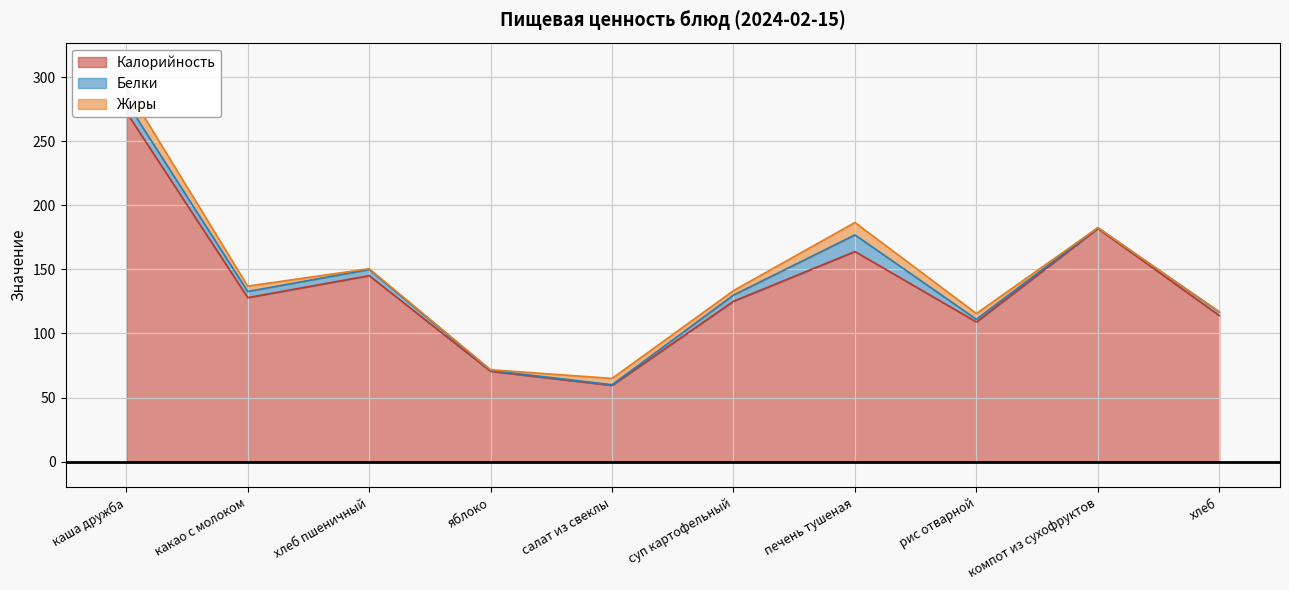

What is the difference between the Жиры values at какао с молоком and хлеб пшеничный?

3.6